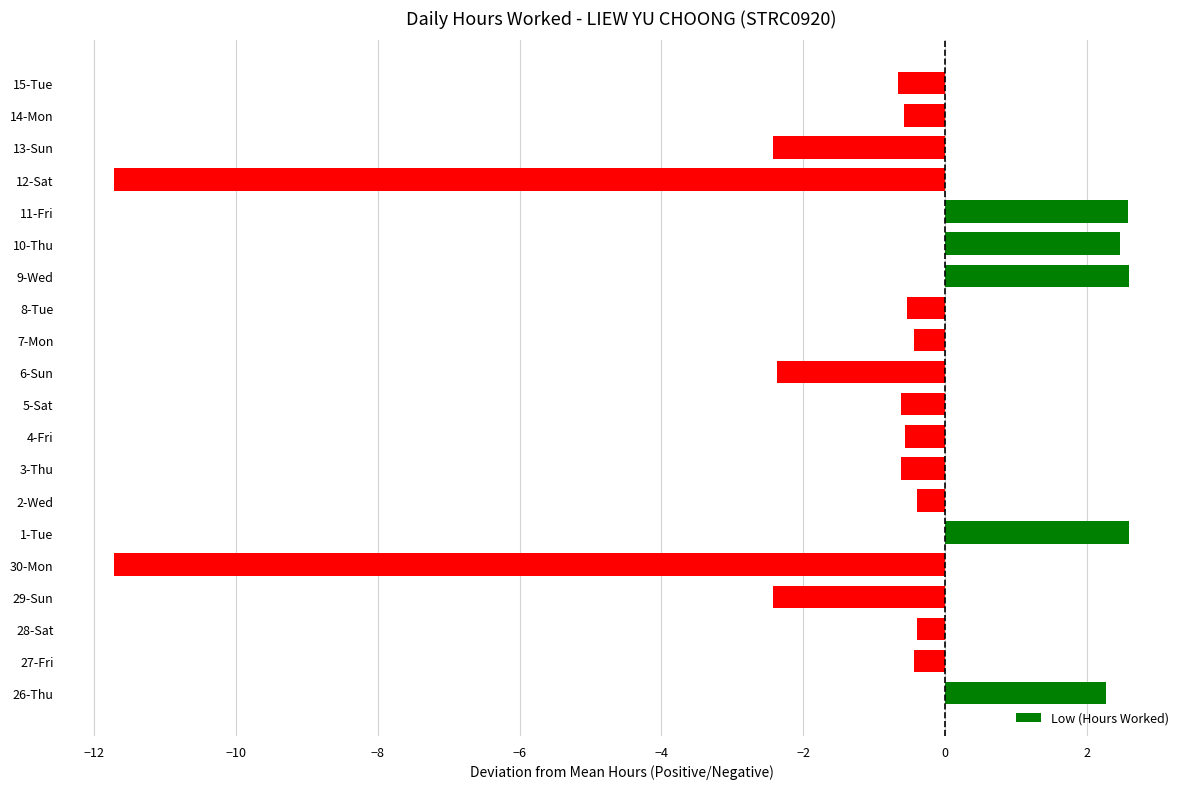

What is the minimum value shown in the chart?

-11.7